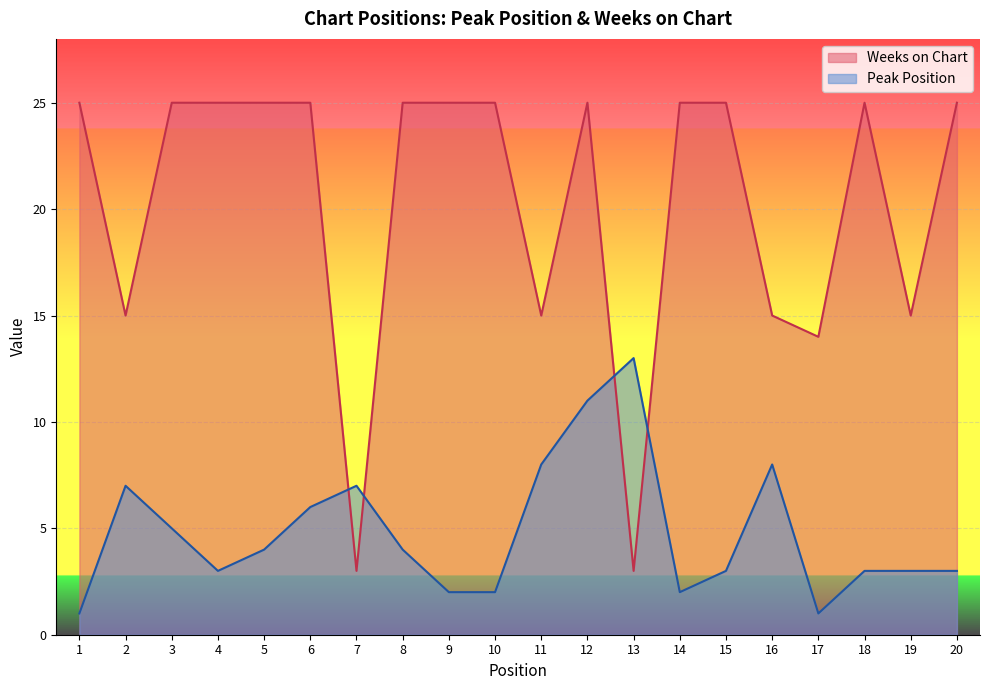

Reading left to right, list all the values displayed in this chart.

Peak Position: 1	7	5	3	4	6	7	4	2	2	8	11	13	2	3	8	1	3	3	3
Weeks on Chart: 25	15	25	25	25	25	3	25	25	25	15	25	3	25	25	15	14	25	15	25